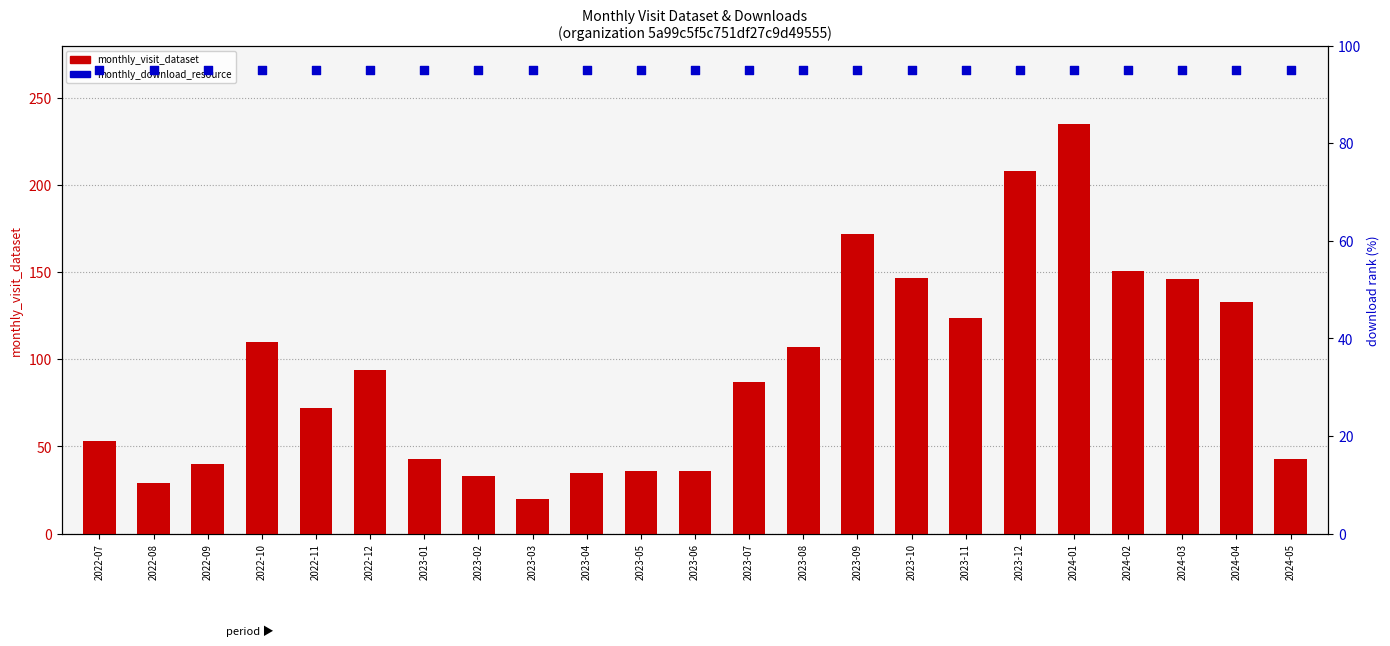

Is the value of monthly_download_resource at 2023-11 greater than the value of monthly_visit_dataset at 2023-02?

Yes